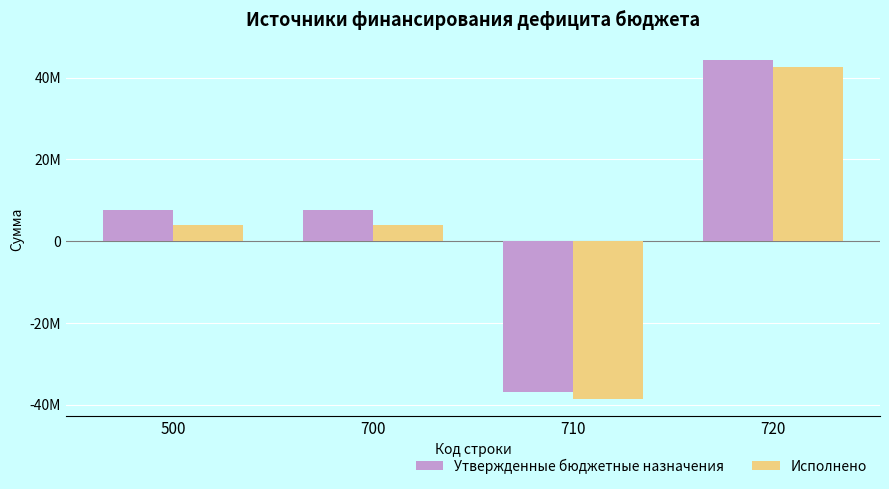

Which has a higher value, 720 or 700?

720